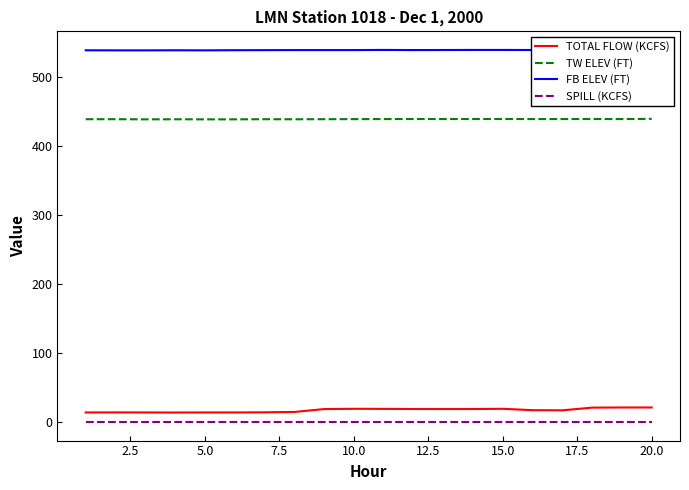

True or false: TW ELEV (FT) has a value of 439.3 at 20.0.

True